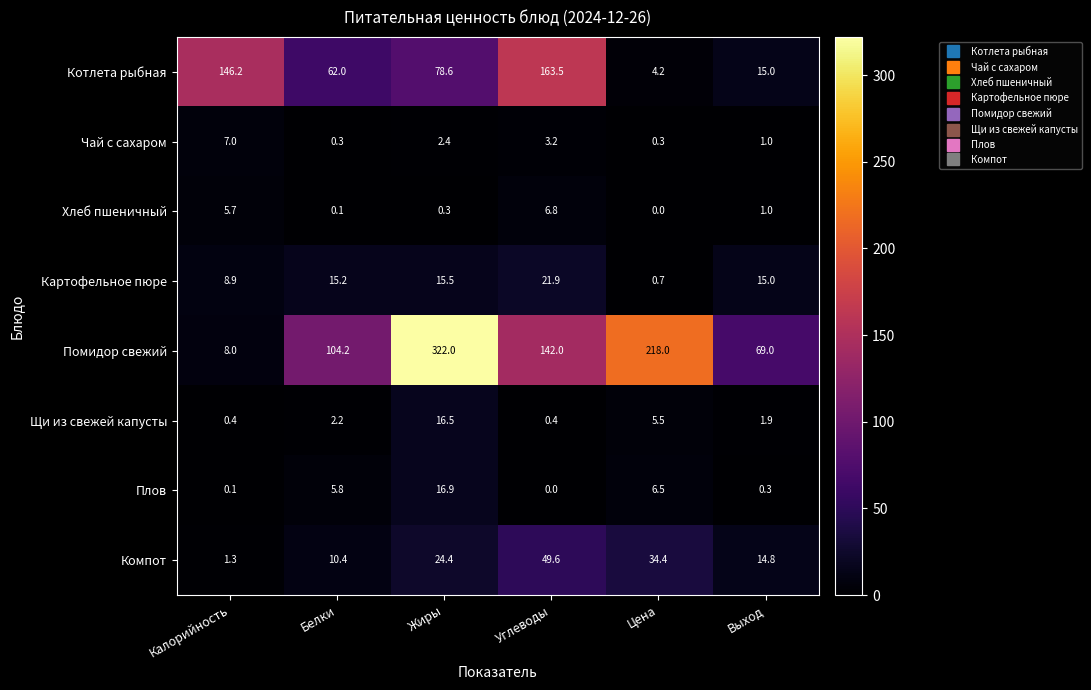

At how many categories does at least one series exceed 102?

5